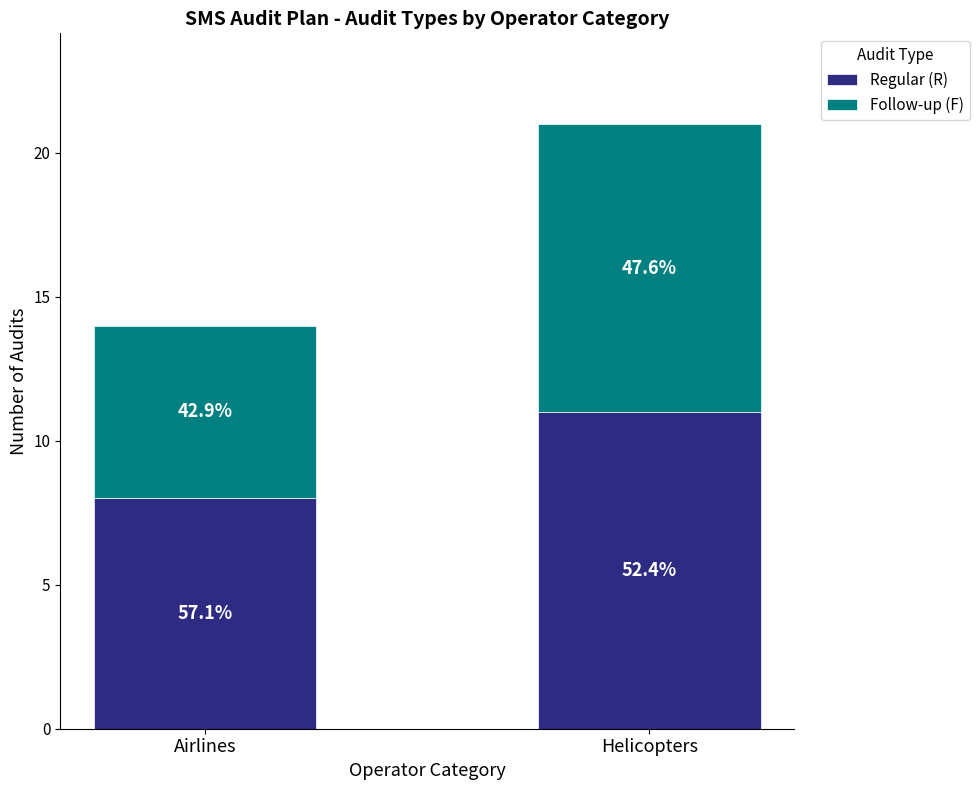

What are all the series names shown in the legend?

Regular (R), Follow-up (F)